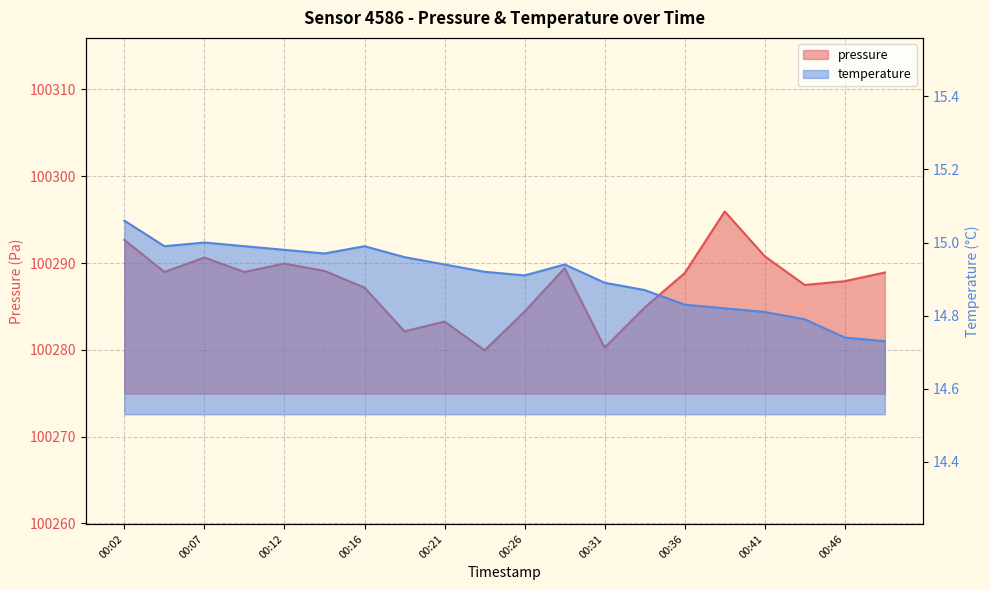

Which has a higher value, 00:34 or 00:41?

00:41